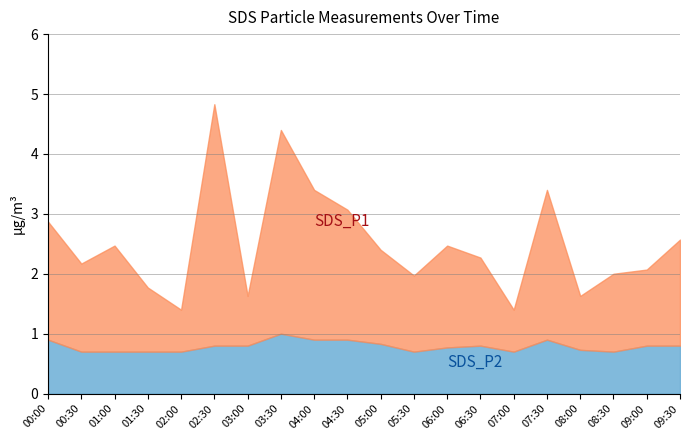

Rank the series by their average value, from lowest to highest.

SDS_P2, SDS_P1